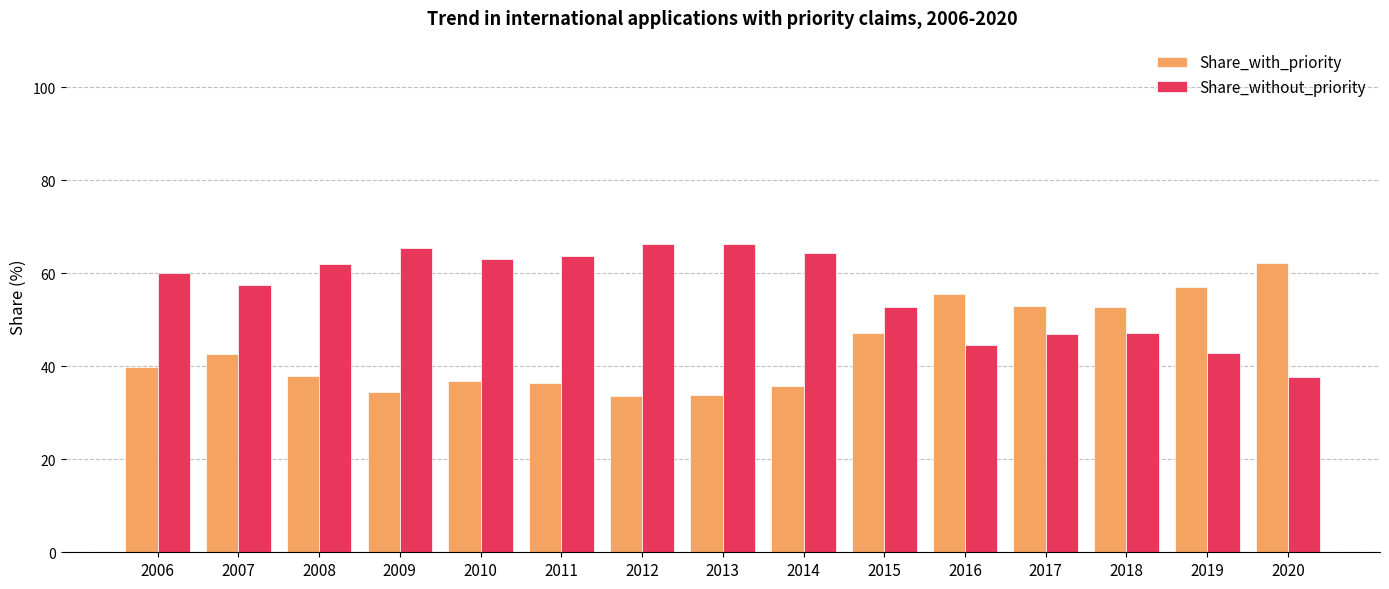

Where does the Share_without_priority series first go above 60?

2006